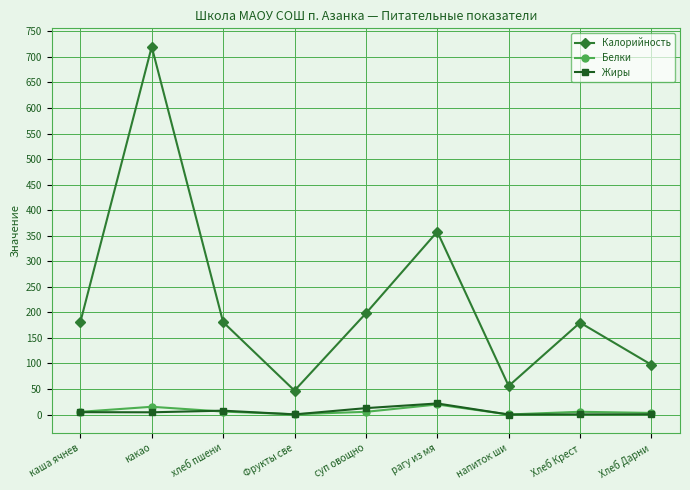

True or false: Жиры and Калорийность intersect in this chart.

False